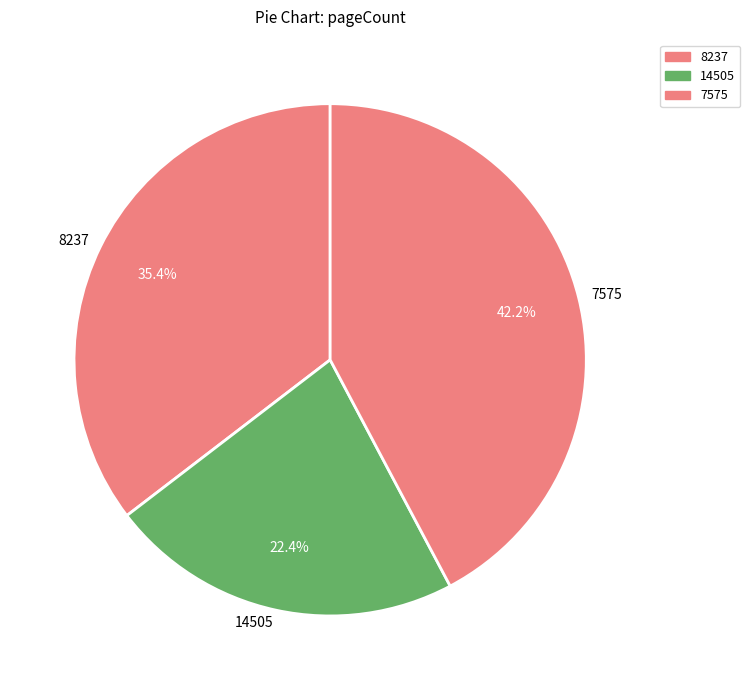

What percentage do 7575 and 8237 together represent?

77.6%